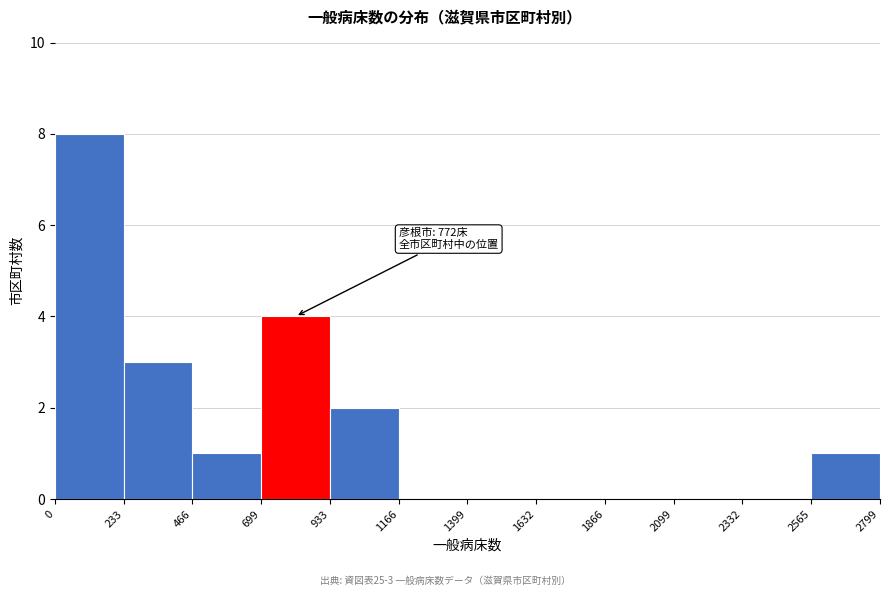

Over which range of the x-axis is the bar tallest?

0 to 233